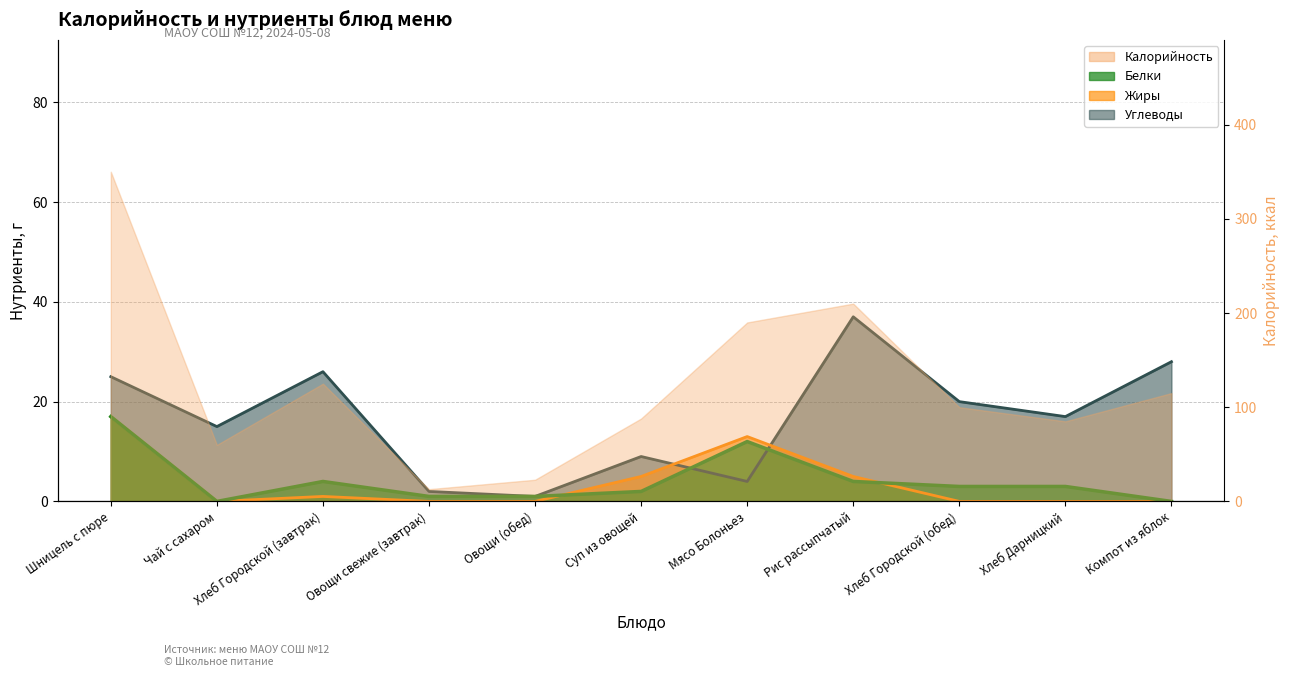

Which category has the lowest value across all series?

Чай с сахаром